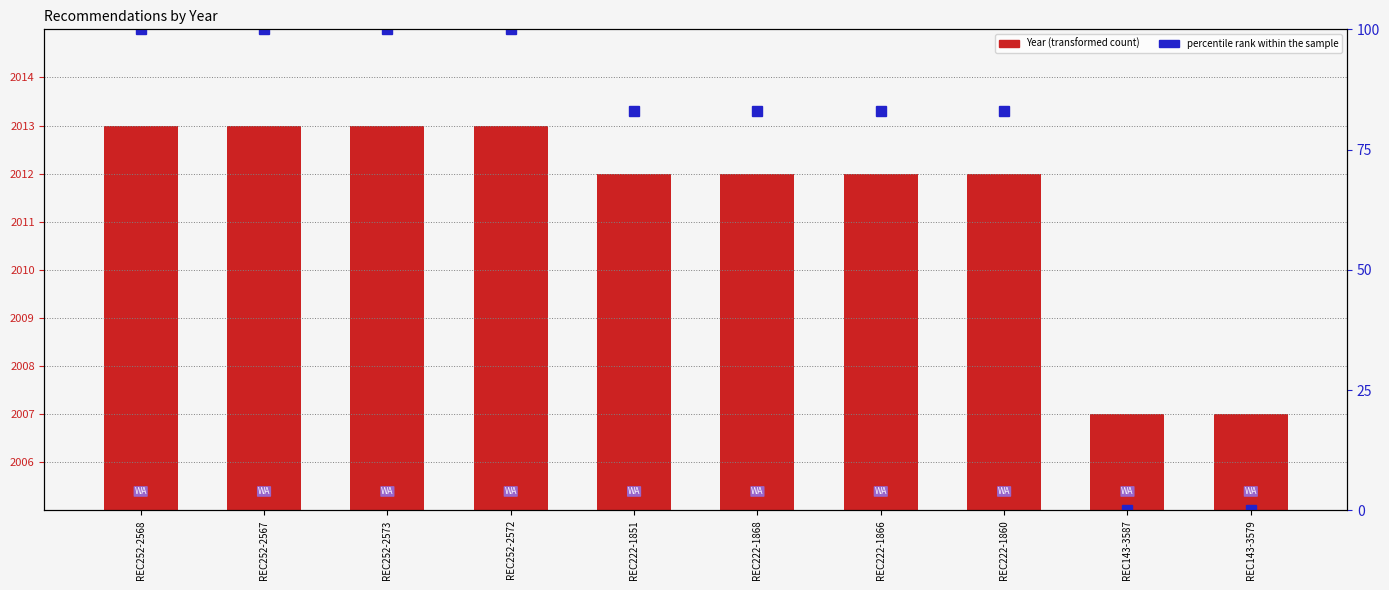

Which has a higher value, REC222-1860 or REC222-1851?

REC222-1860